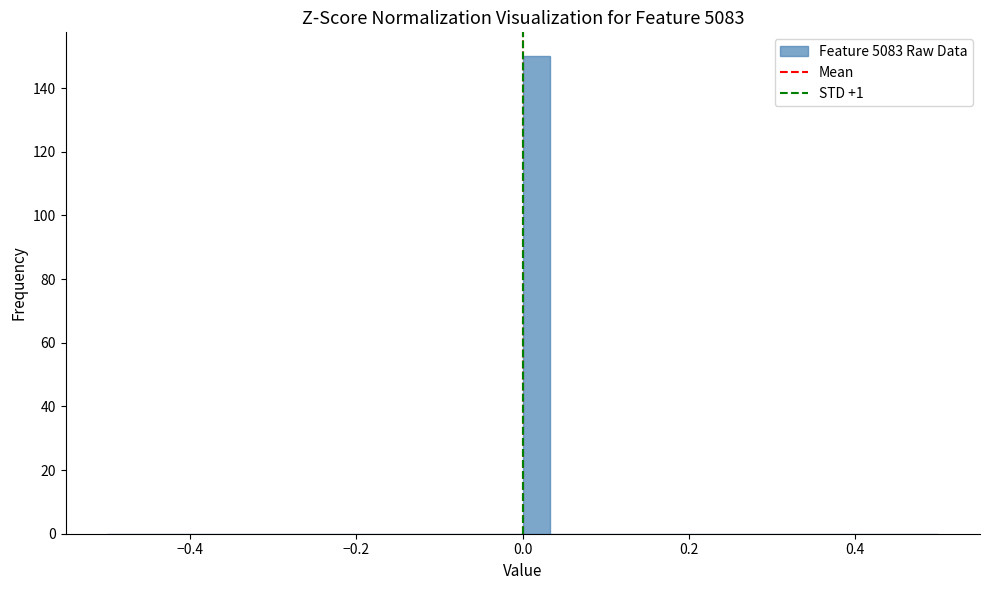

Around what value on the x-axis is the tallest bar? Give the approximate position of its centre, as read against the axis.

0.02